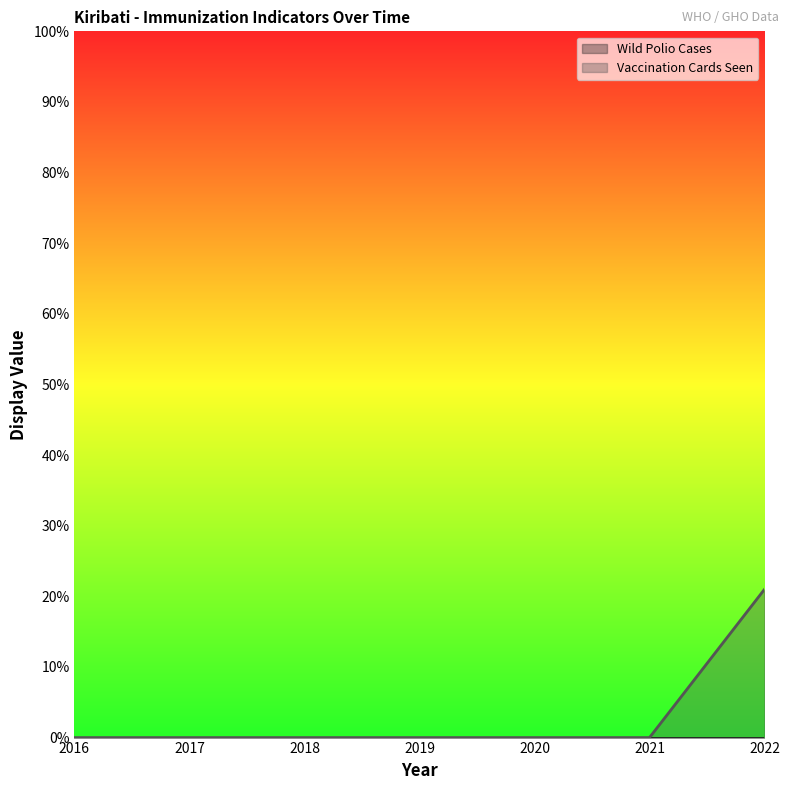

At which category does the chart reach its minimum across all series?

2016